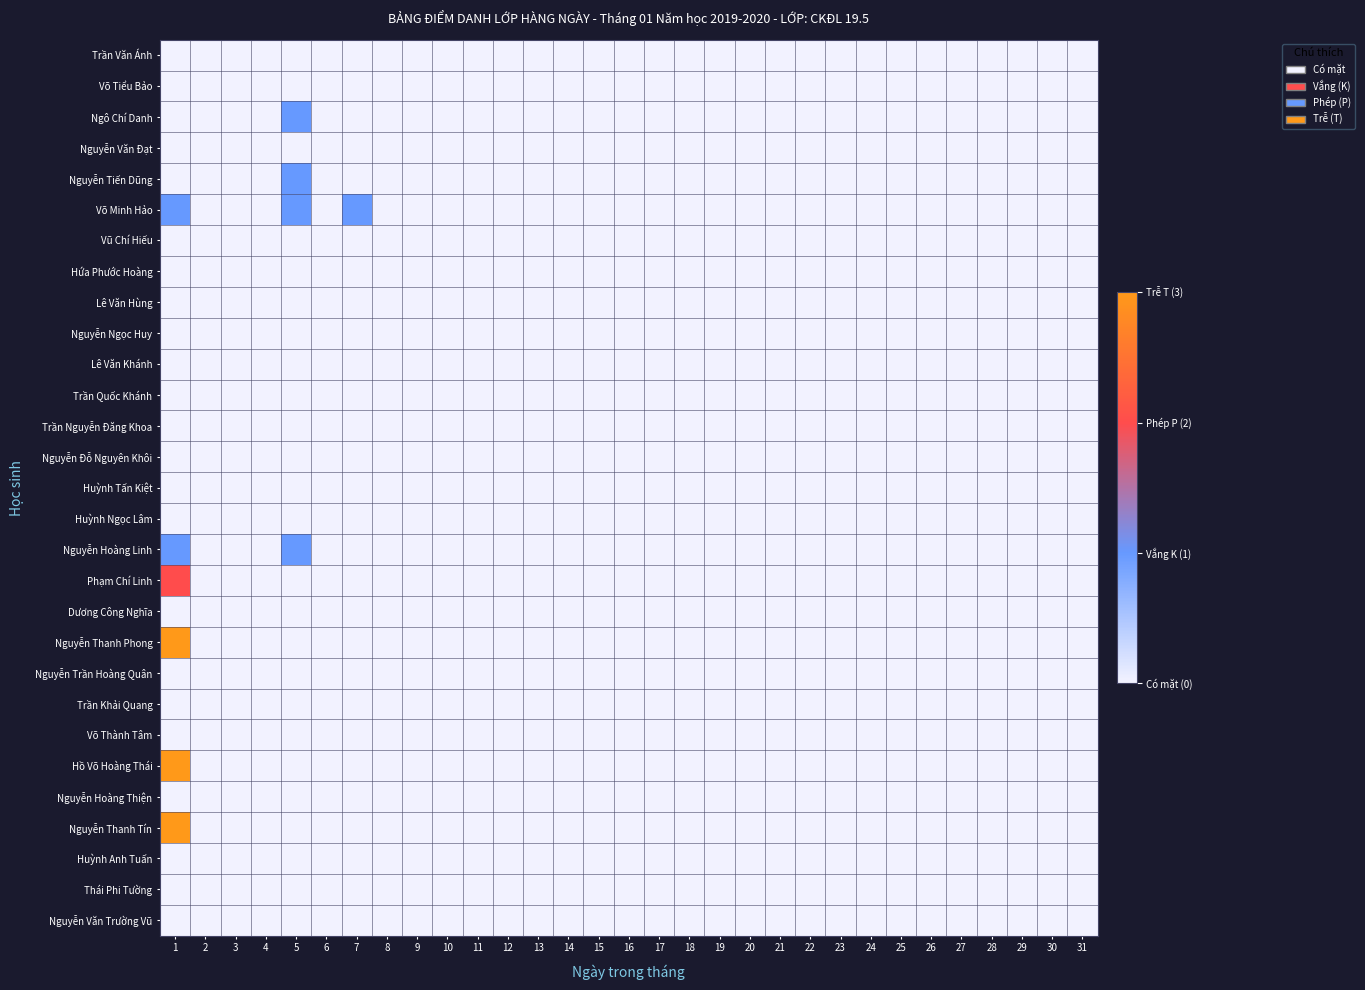

Which series has the largest total across all categories?

Võ Minh Hảo